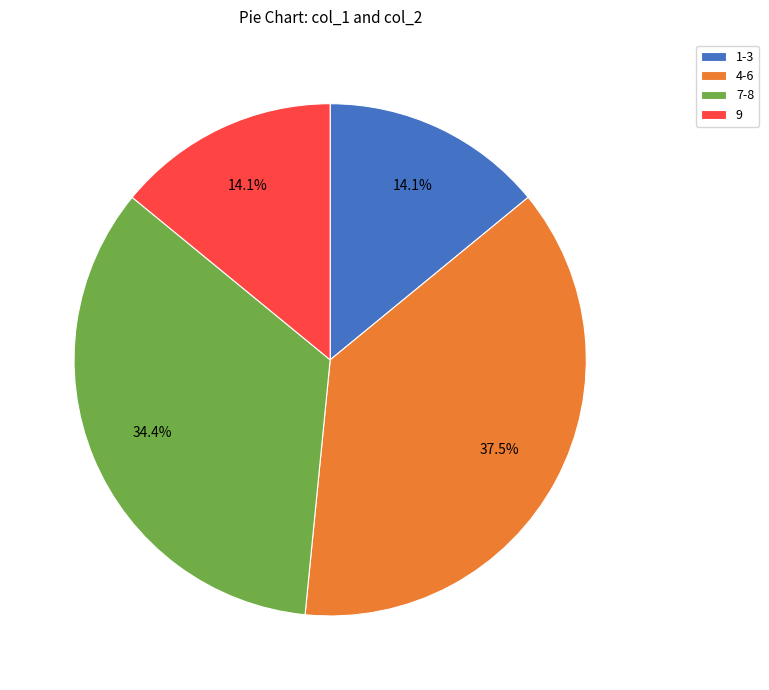

What percentage is NOT represented by 9?

85.9%